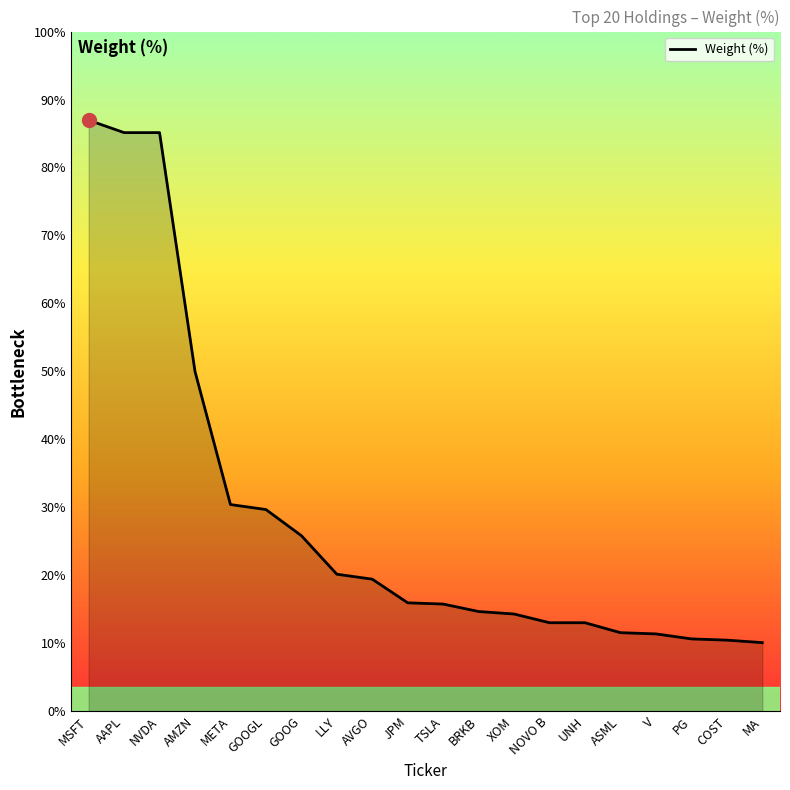

What is the label of the 19th point from the left?

COST